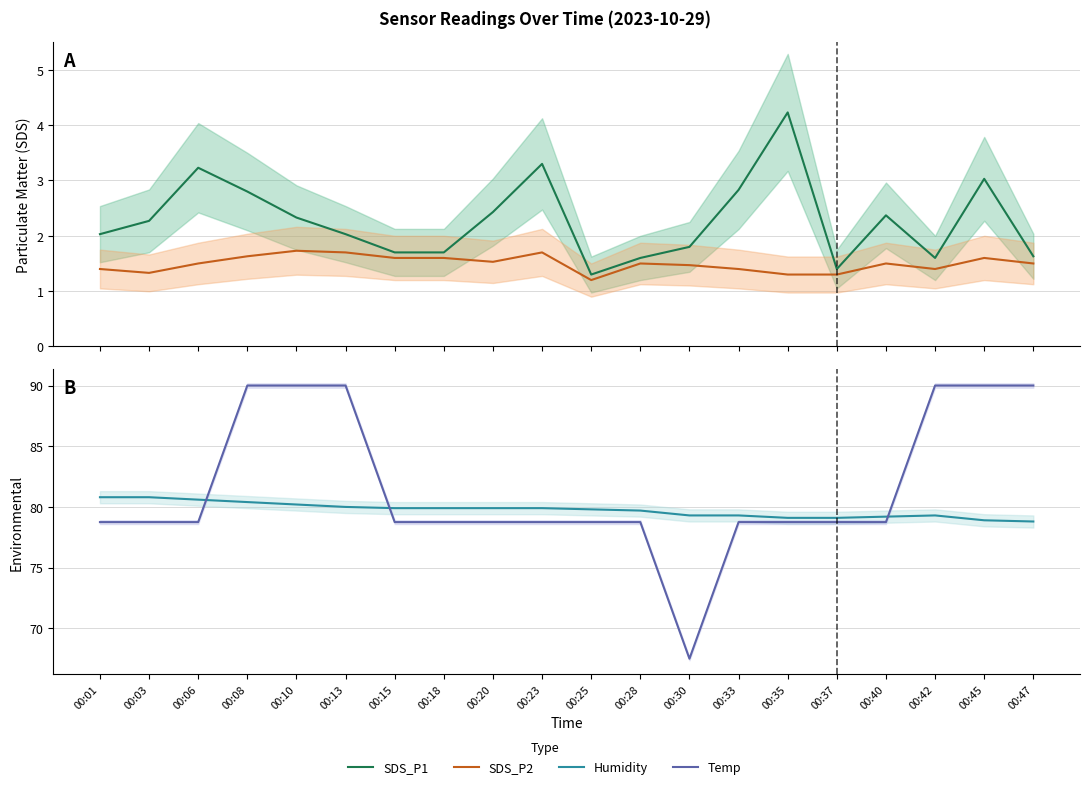

Is it true that SDS_P2 equals 1.7 at 00:10?

True